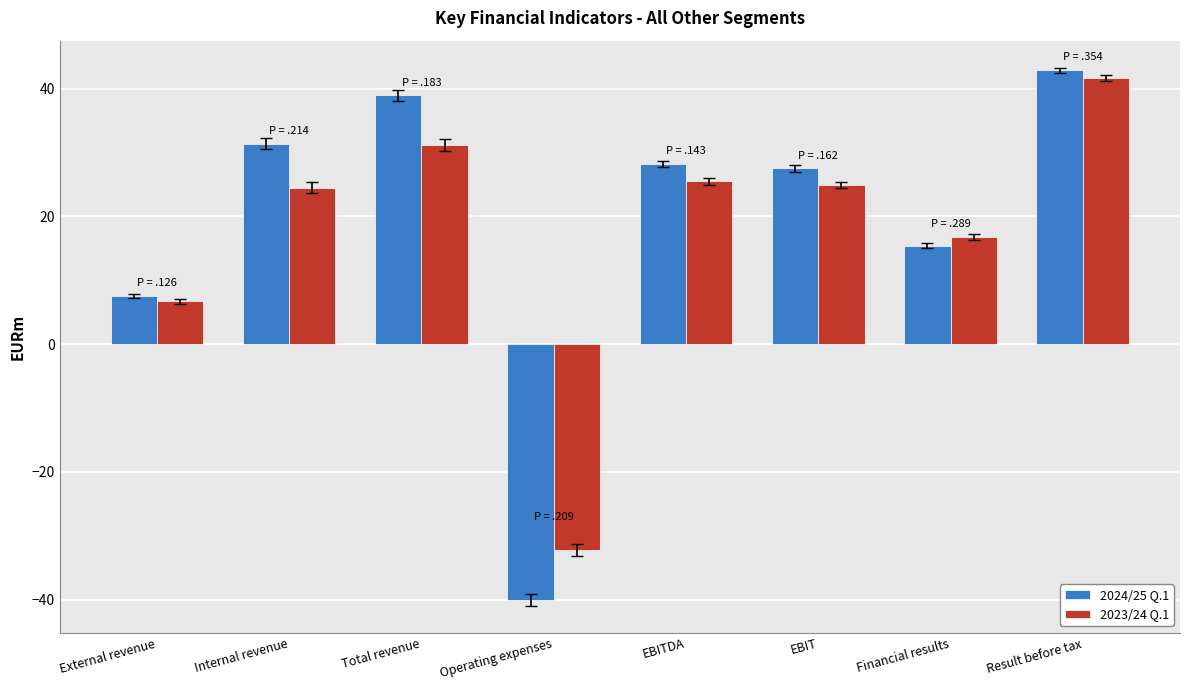

How many groups of bars are there?

8